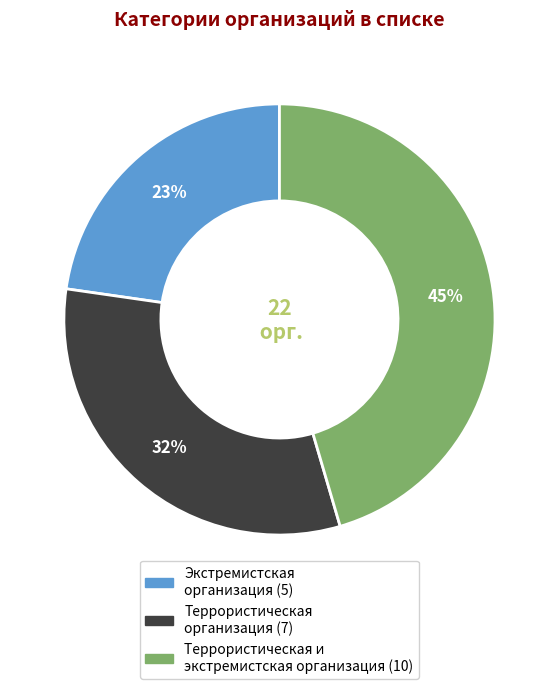

To the nearest percent, what is the average slice percentage?

33%